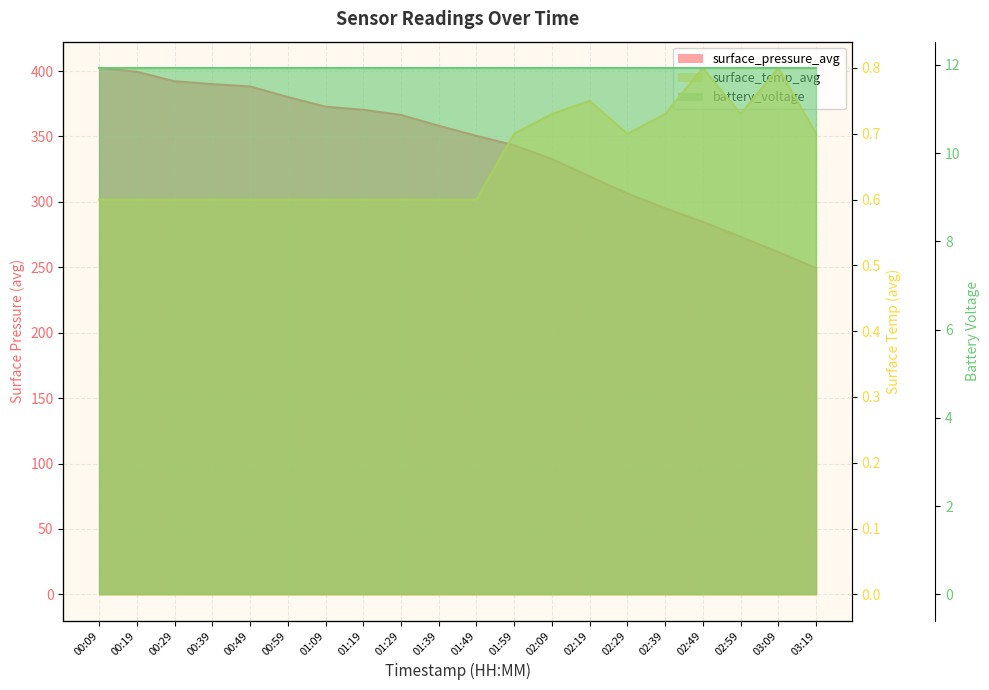

What is the label of the 1st point from the right?

03:19